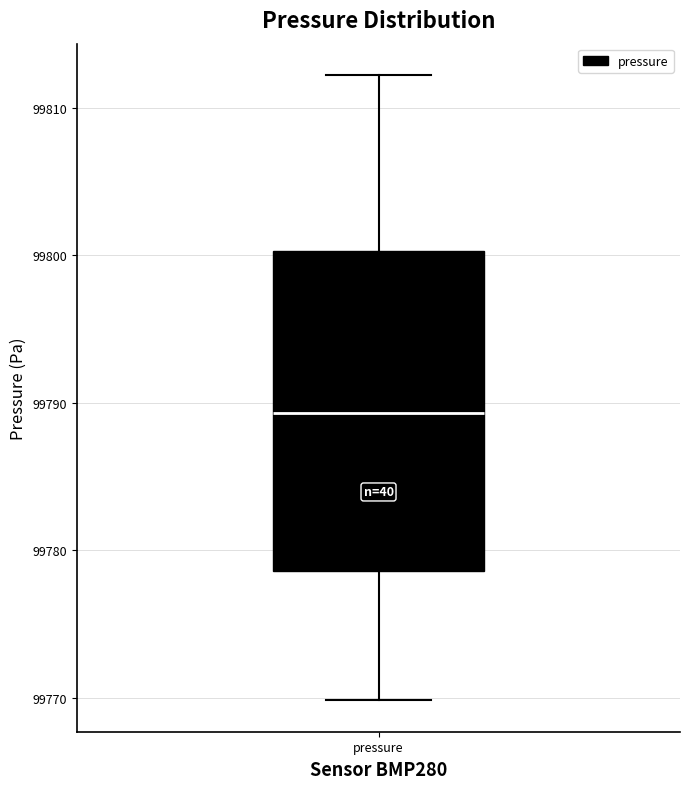

Transcribe this box plot: give where the median line is, the range the box spans, and where the two whiskers end, as read against the y-axis. The values are not printed on the chart, so give them approximately, as read against the axis.

median 99789, box 99779 to 99800, whiskers 99770 to 99812